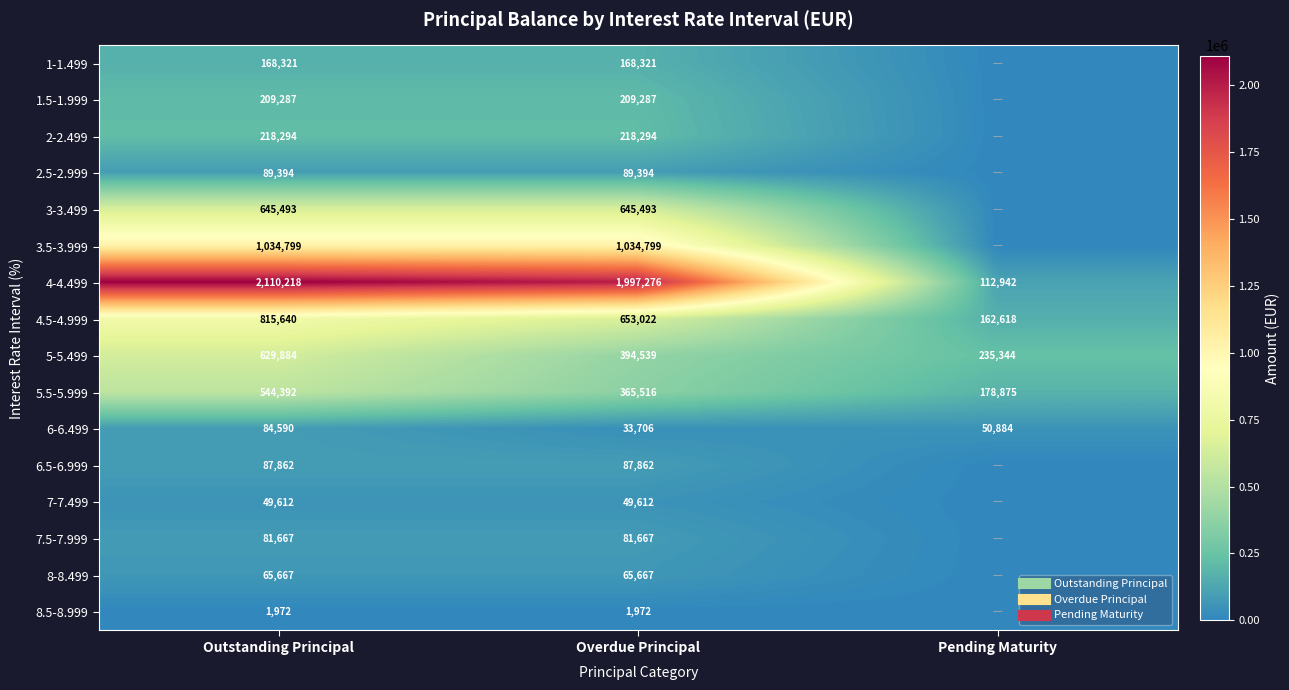

The value of 1-1.499 at Overdue Principal is 168321.0. True or false?

True